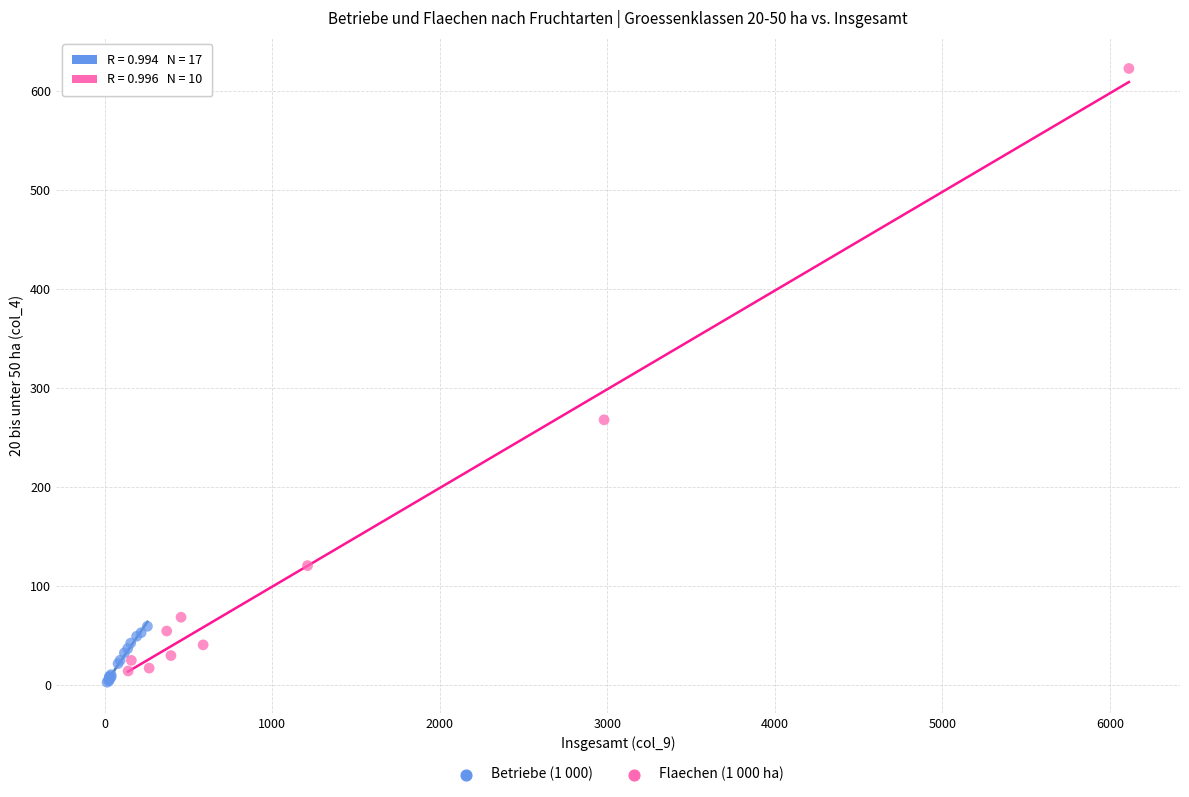

Which series has the largest Y range (max minus min)?

Flaechen (1 000 ha)